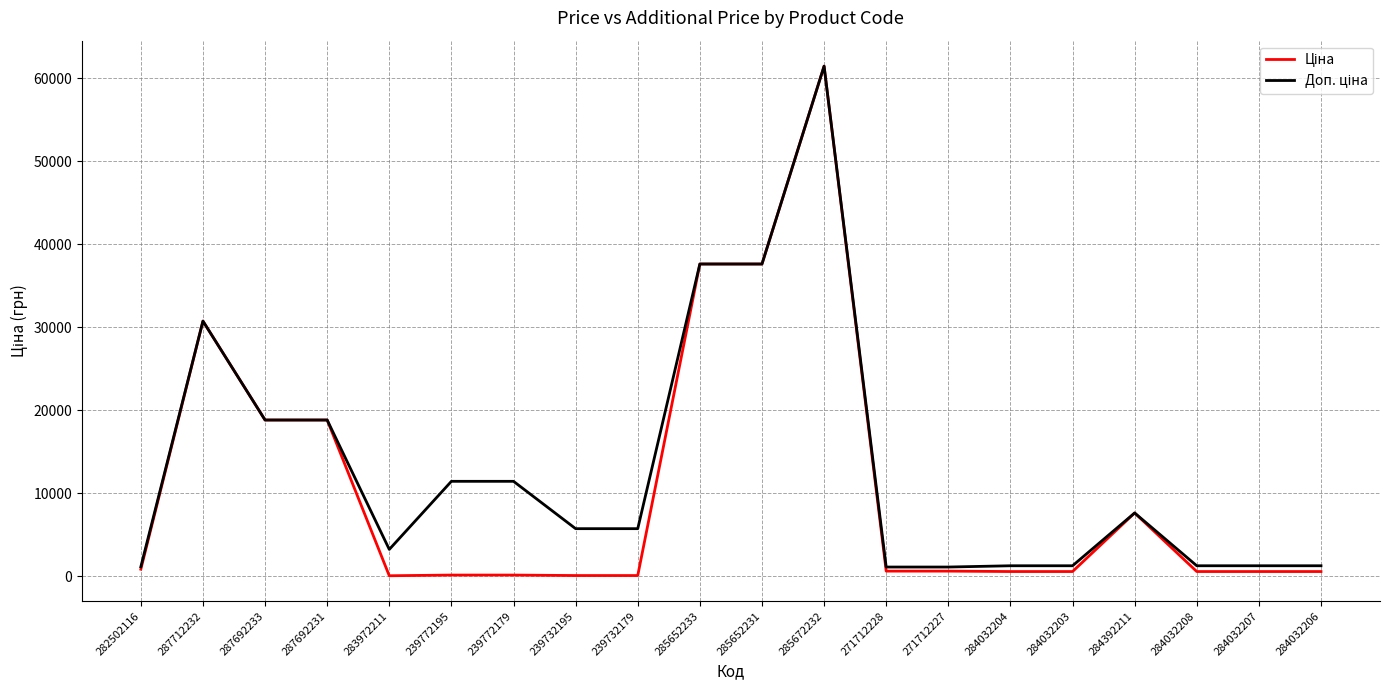

How many lines are shown in the chart?

2